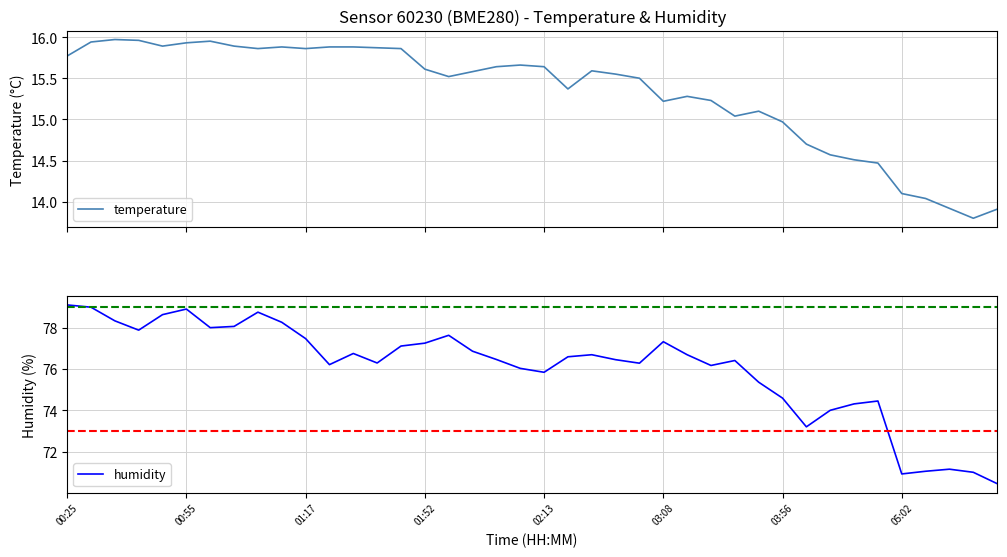

What is the highest value of the humidity series?

79.1